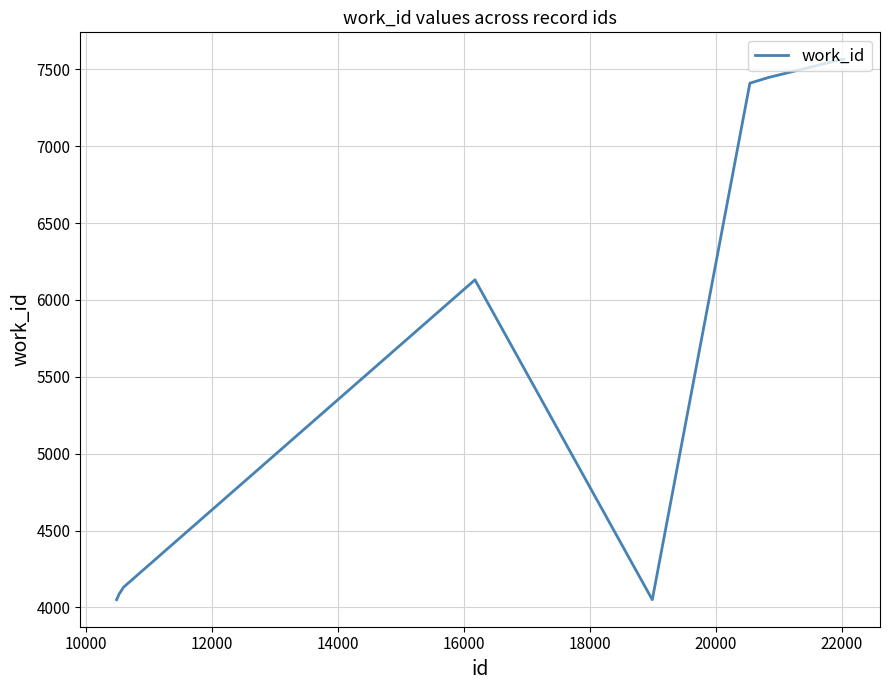

What is the maximum value shown in the chart?

7565